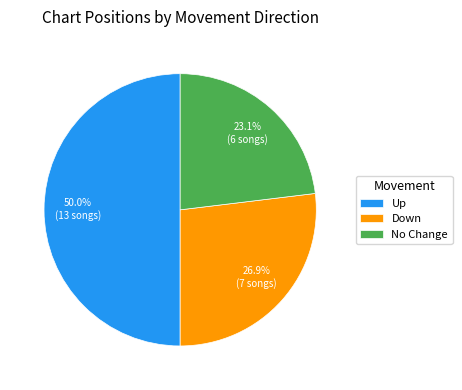

Rank the categories by value from highest to lowest.

Up, Down, No Change